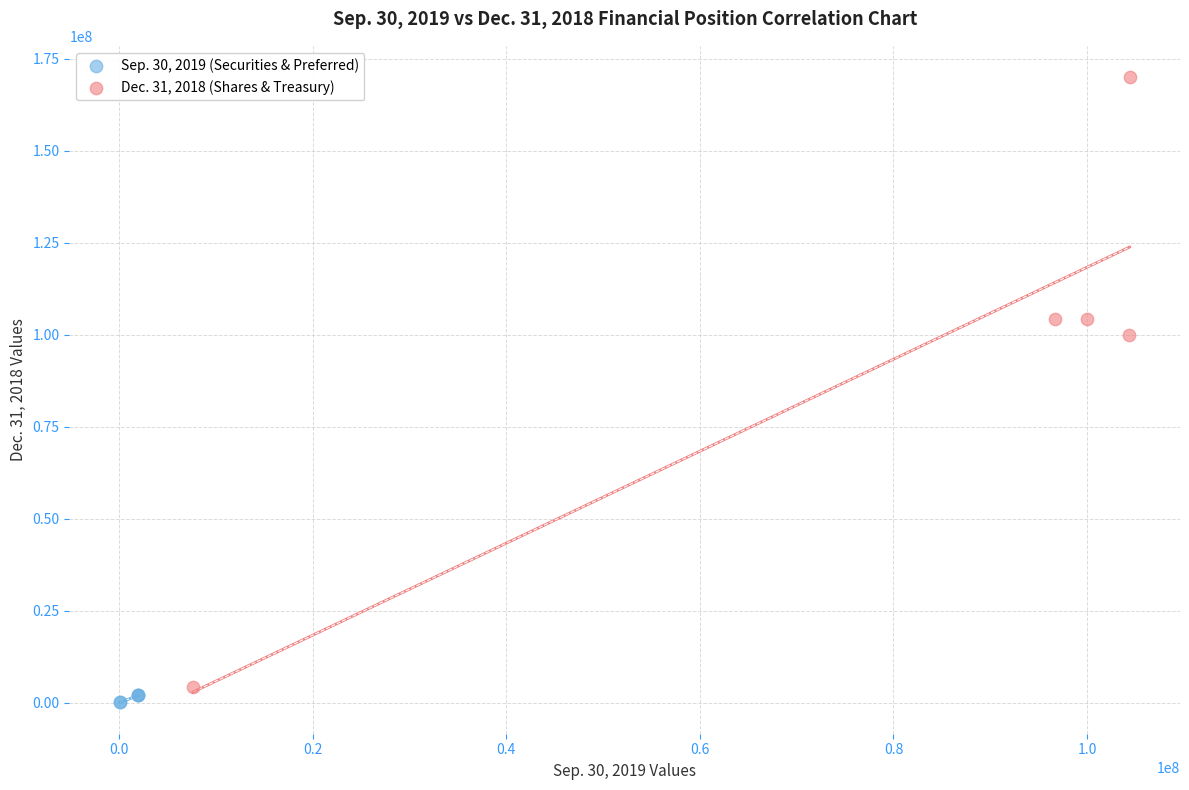

Which series has the widest spread of Y values?

Dec. 31, 2018 (Shares & Treasury)